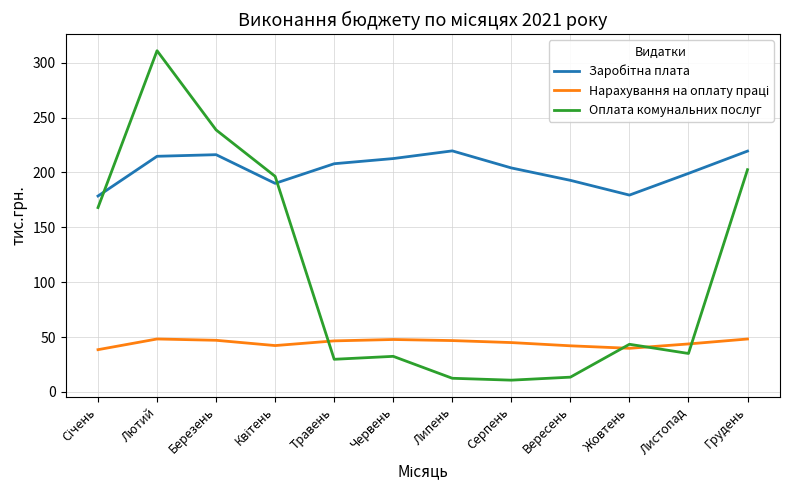

At which category is the sum across all series the highest?

Лютий